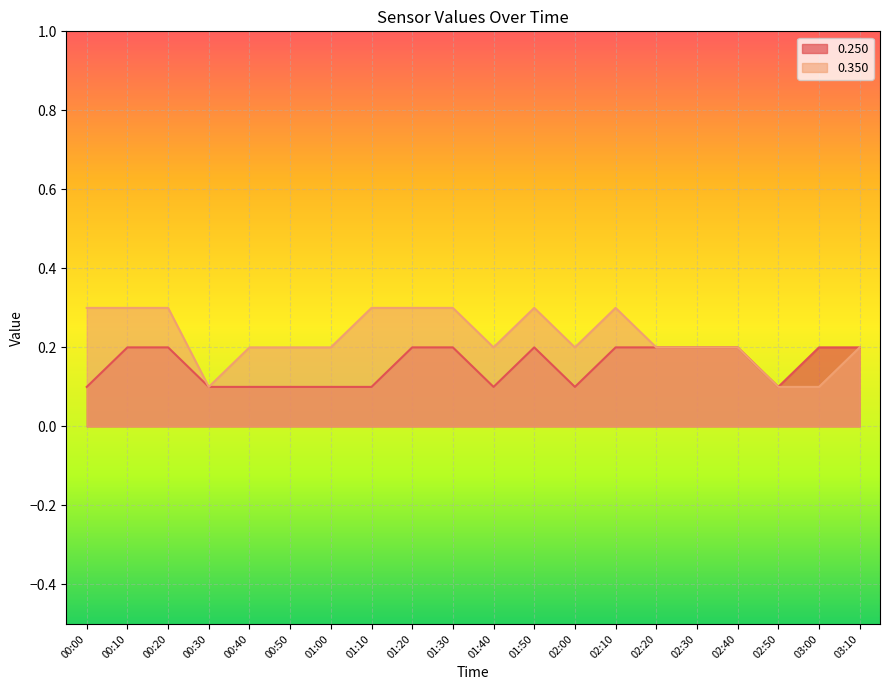

At which category does the chart reach its minimum across all series?

00:00